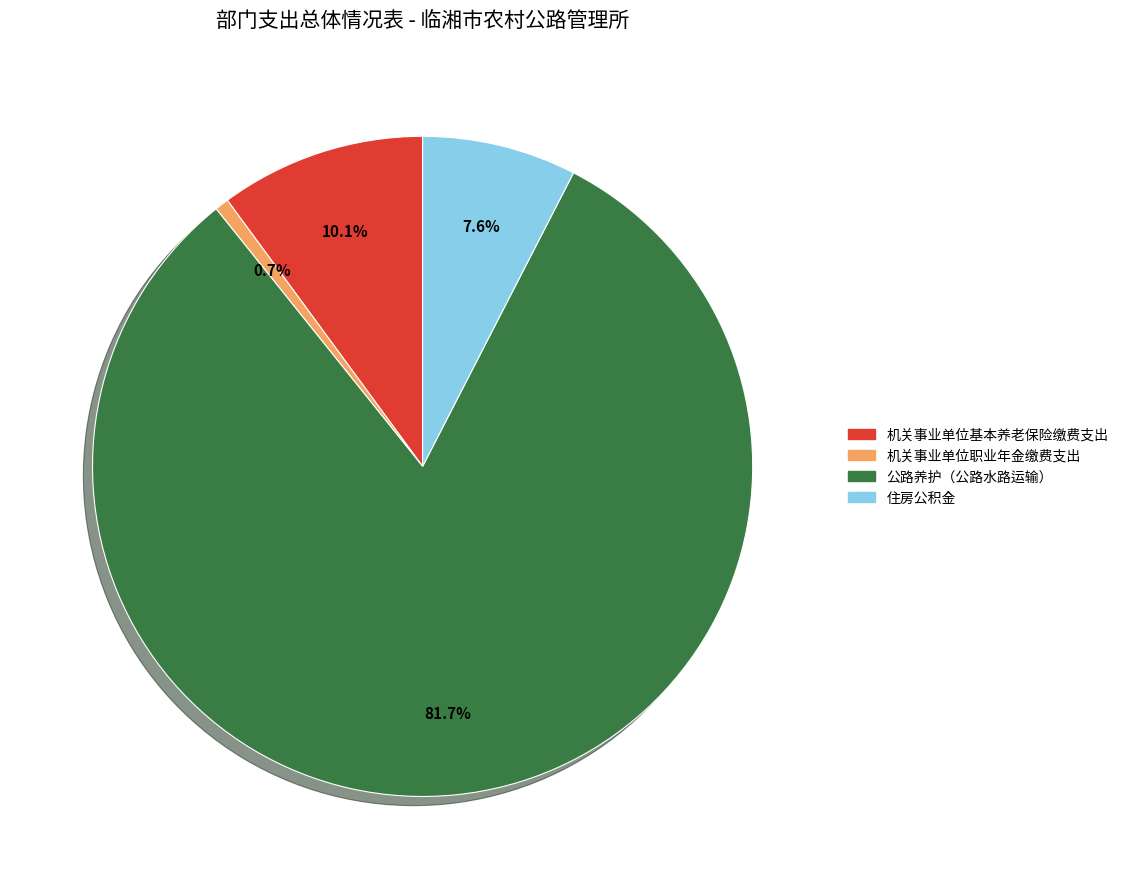

To the nearest percent, what is the difference between the 机关事业单位职业年金缴费支出 and 住房公积金 slice percentages?

7%